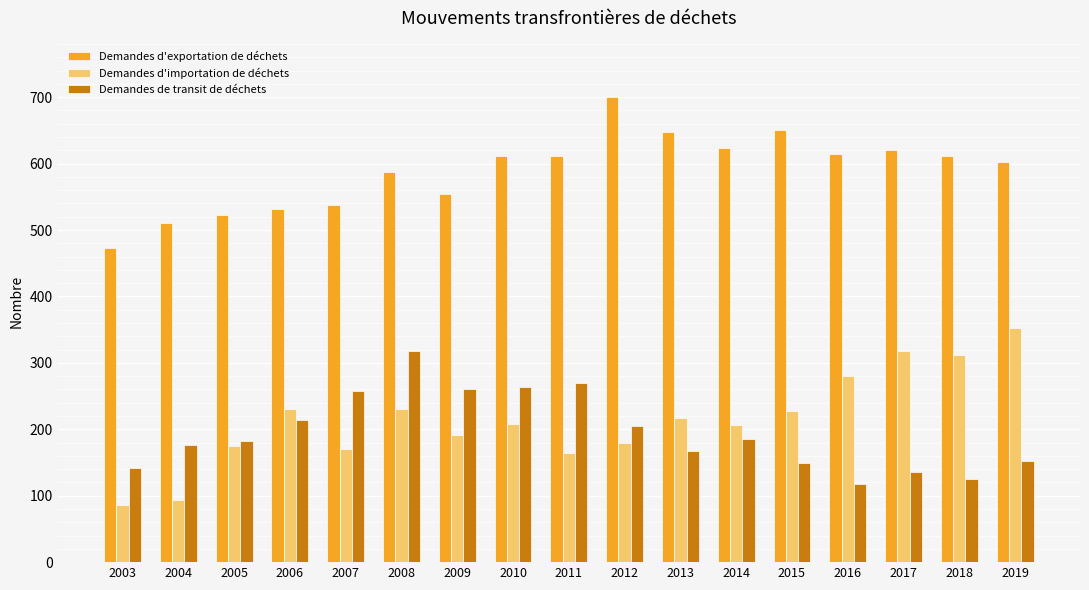

What is the value of the Demandes de transit de déchets bar at the 16th from the left?

125